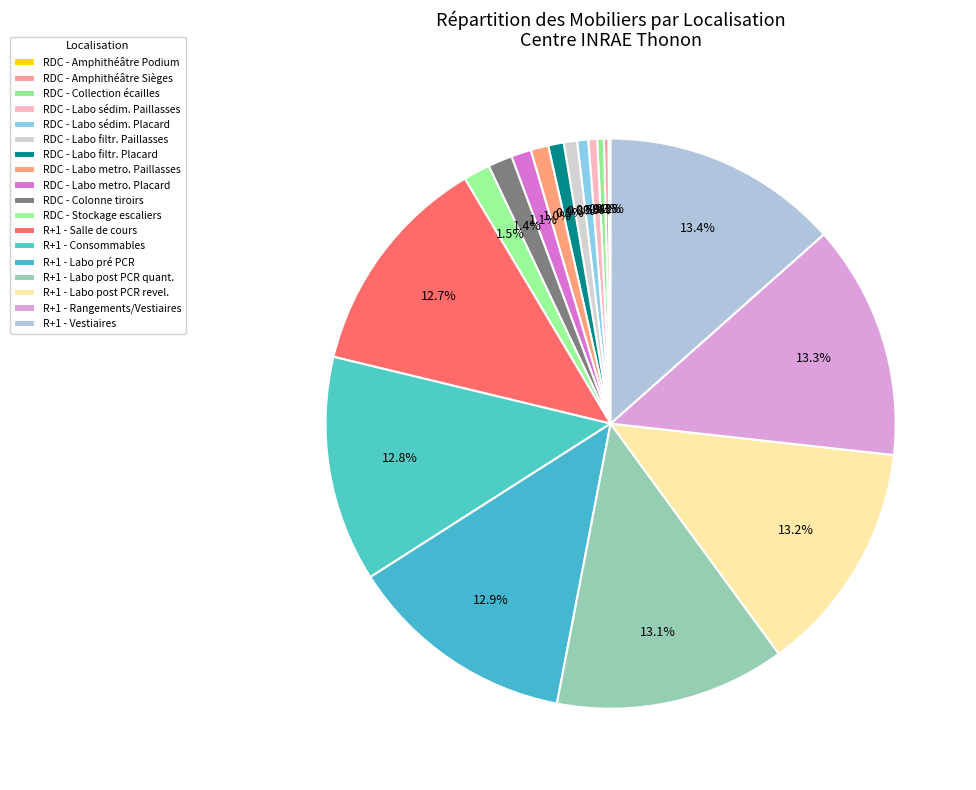

Count the number of slices in the pie.

18